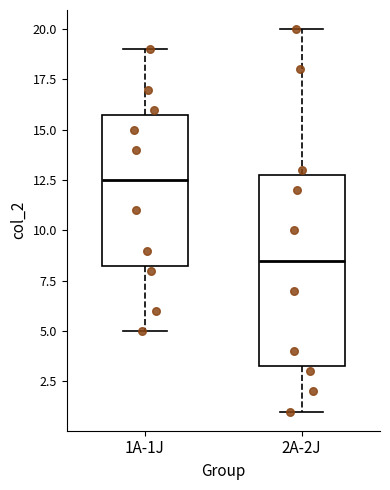

Reading left to right, transcribe this box plot: for each box, give where its median line is, the range the box spans, and where its two whiskers end, as read against the y-axis. The values are not printed on the chart, so give them approximately, as read against the axis.

1A-1J: median 12.5, box 8.5 to 16.0, whiskers 5.0 to 19.0
2A-2J: median 8.5, box 3.5 to 13.0, whiskers 1.0 to 20.0